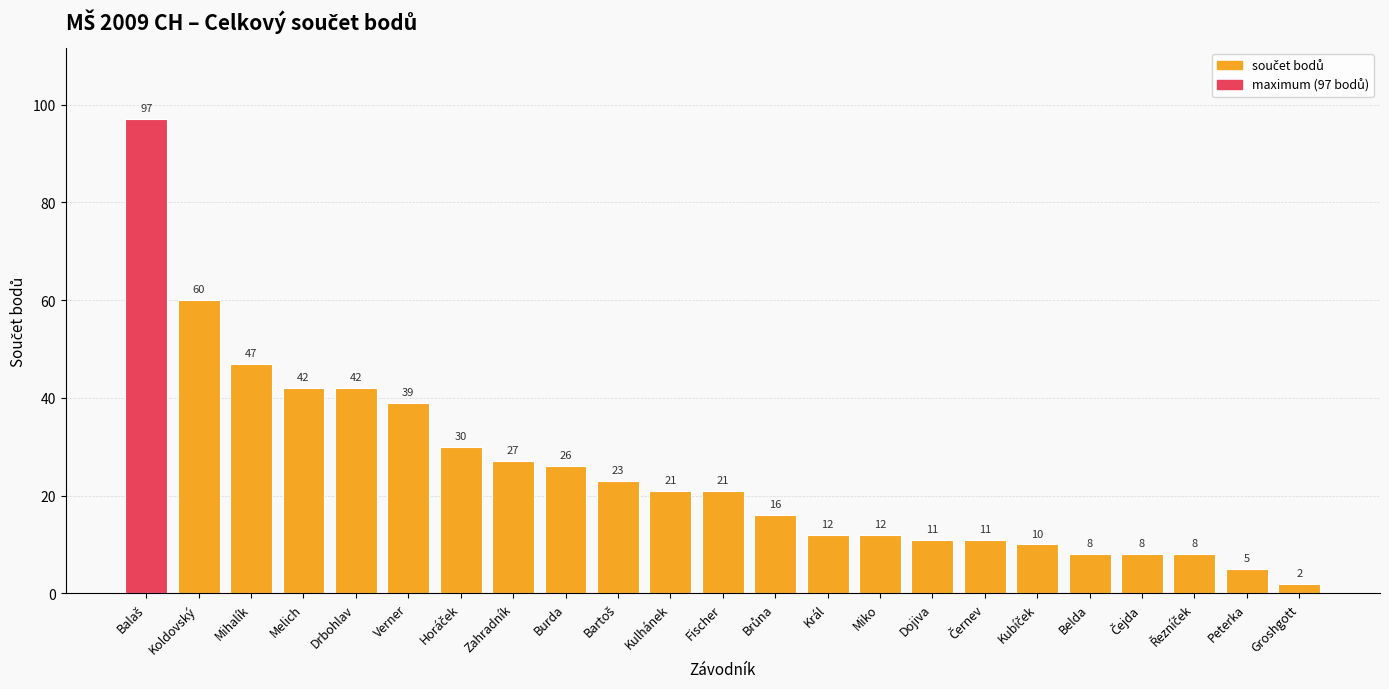

What is the approximate value at Drbohlav?

42